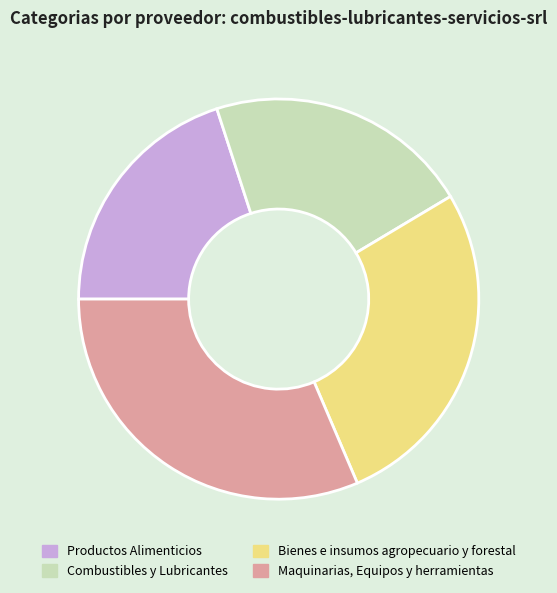

Count the number of slices in the pie.

4